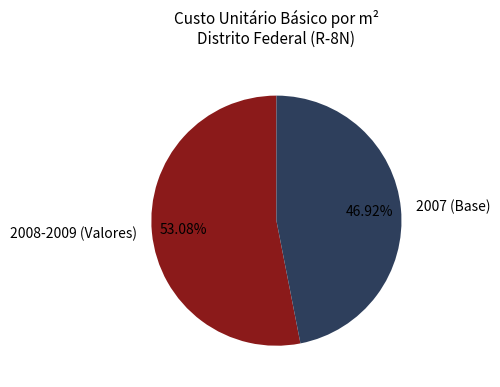

What is the smallest slice in the pie chart?

2007 (Base)